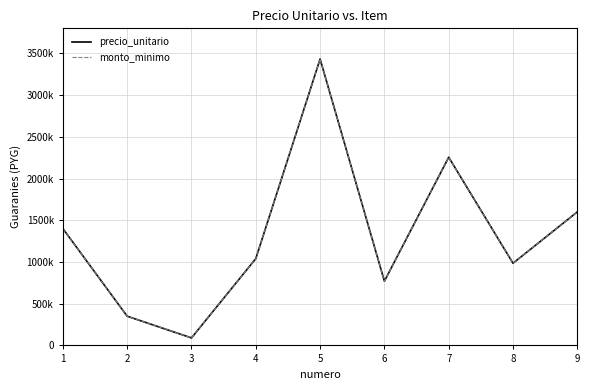

Does the chart display data point markers on the line(s)?

No